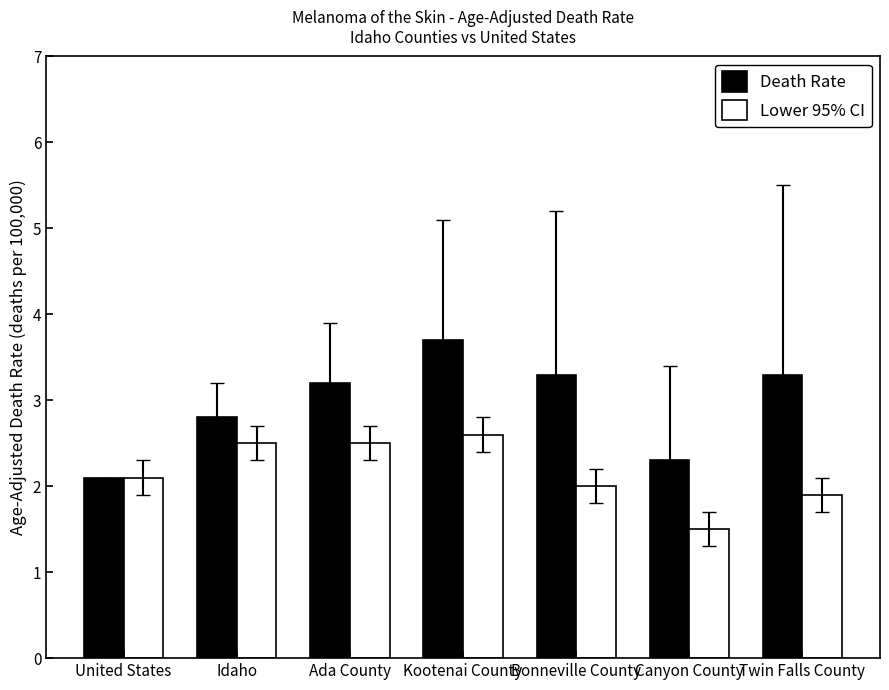

Reading left to right, list all the values displayed in this chart.

Death Rate: 2.1	2.8	3.2	3.7	3.3	2.3	3.3
Lower 95% CI: 2.1	2.5	2.5	2.6	2.0	1.5	1.9